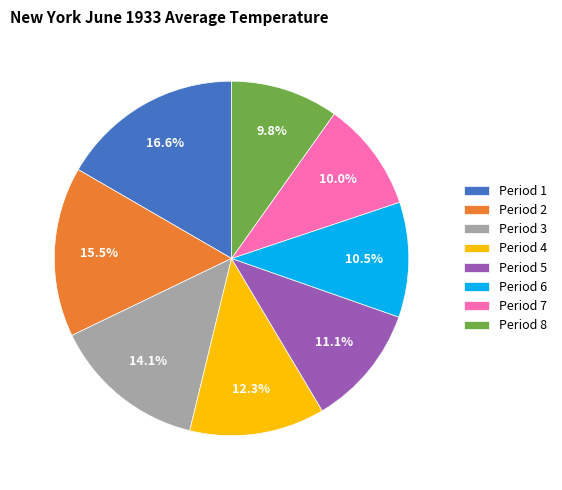

Is it true that Period 4 is 26% of the pie?

False